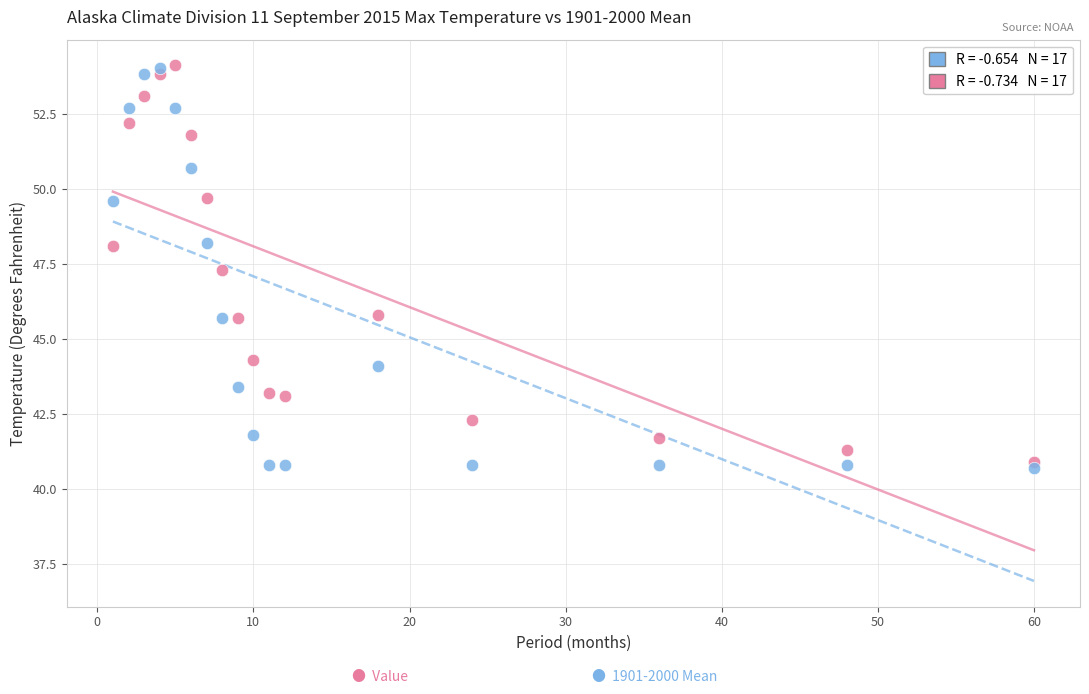

Across all series, what Y value is closest to 47?

47.3